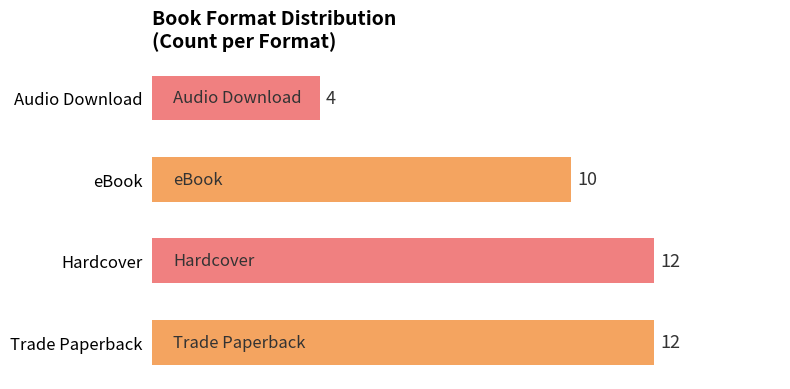

Count the values in the range 10 to 12.

3